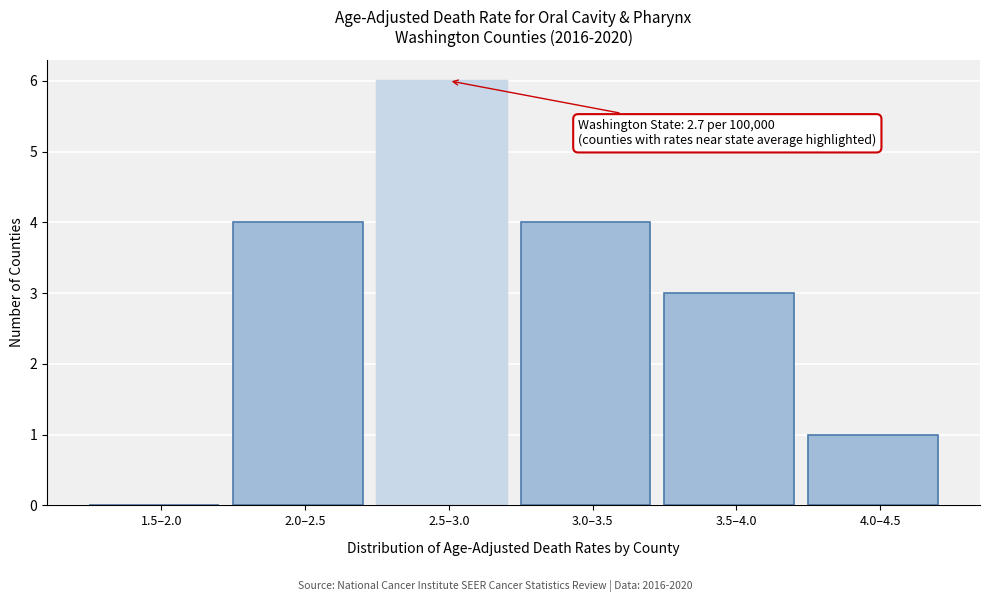

Reading right to left, list all the values displayed in this chart.

4.0–4.5=1	3.5–4.0=3	3.0–3.5=4	2.5–3.0=6	2.0–2.5=4	1.5–2.0=0